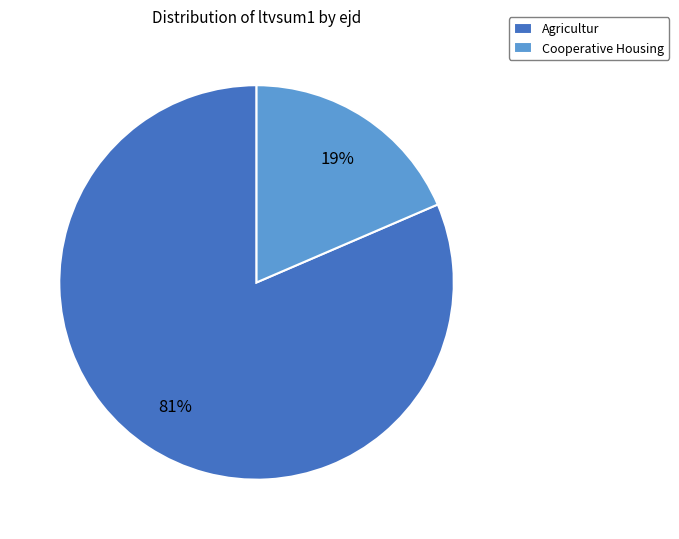

Rank the categories by value from highest to lowest.

Agricultur, Cooperative Housing